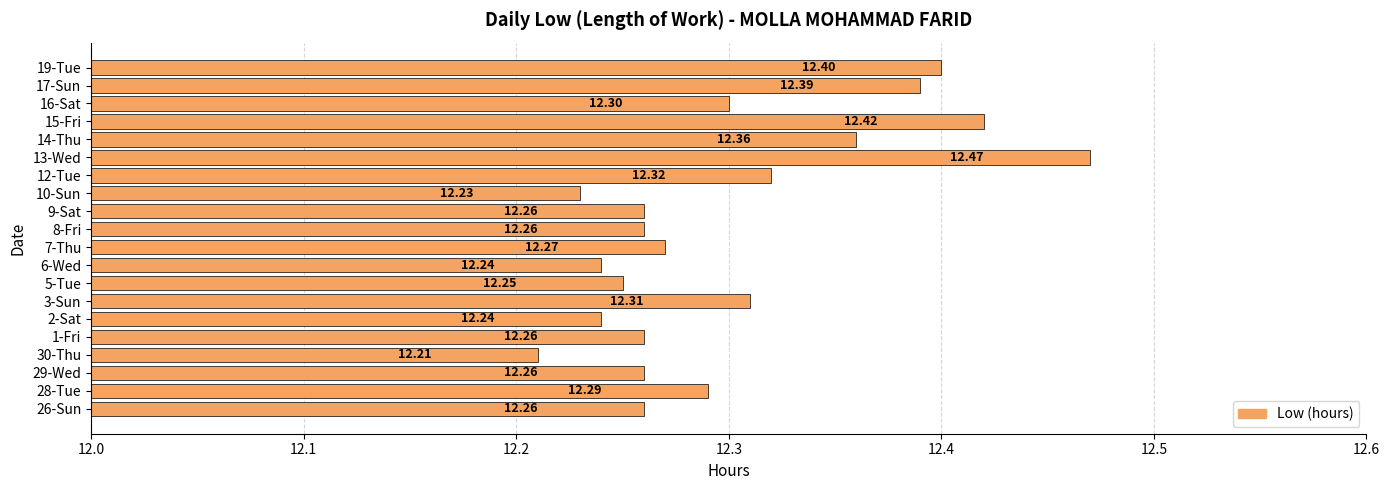

What is the average value?

12.3